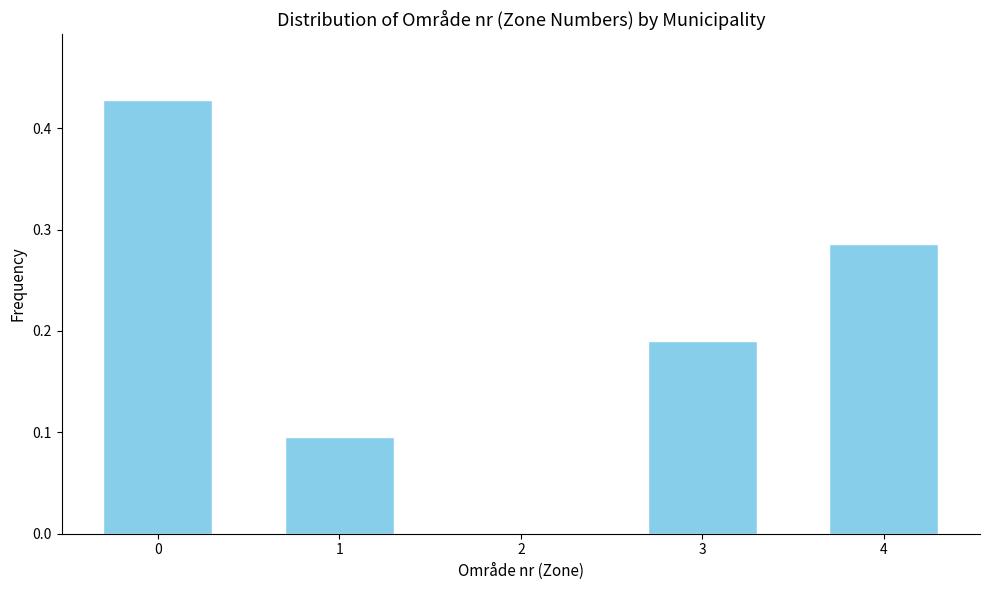

What is the change in value from 2 to 3?

+0.2